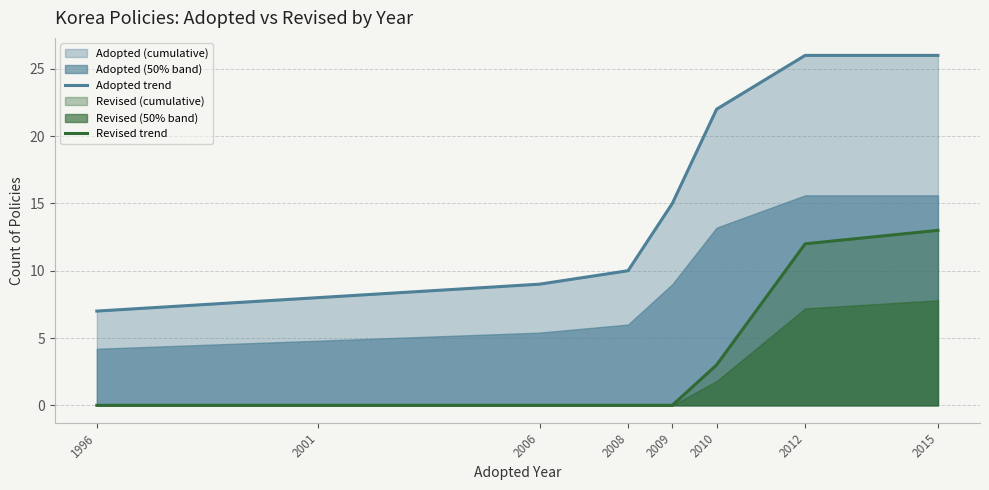

Rank the series at 2008 from lowest to highest value.

Revised trend, Adopted trend